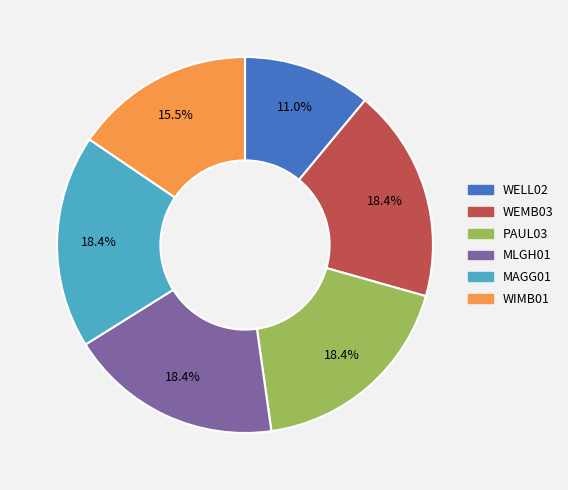

What is the smallest slice in the pie chart?

WELL02